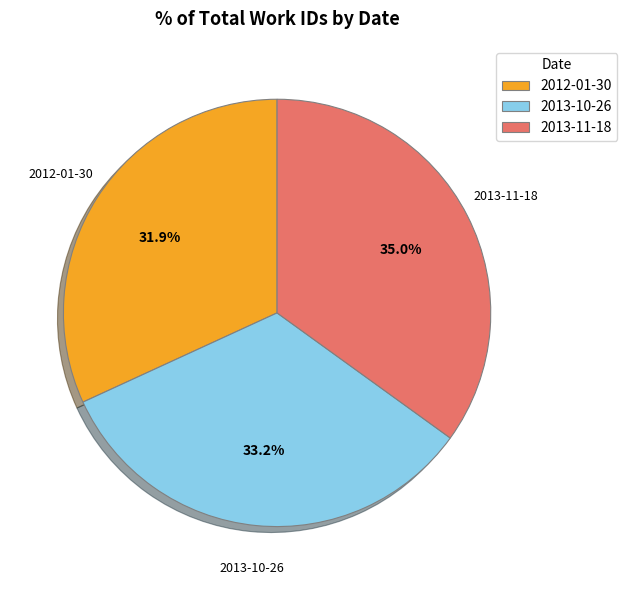

The 2013-11-18 slice represents 28% of the pie. True or false?

False